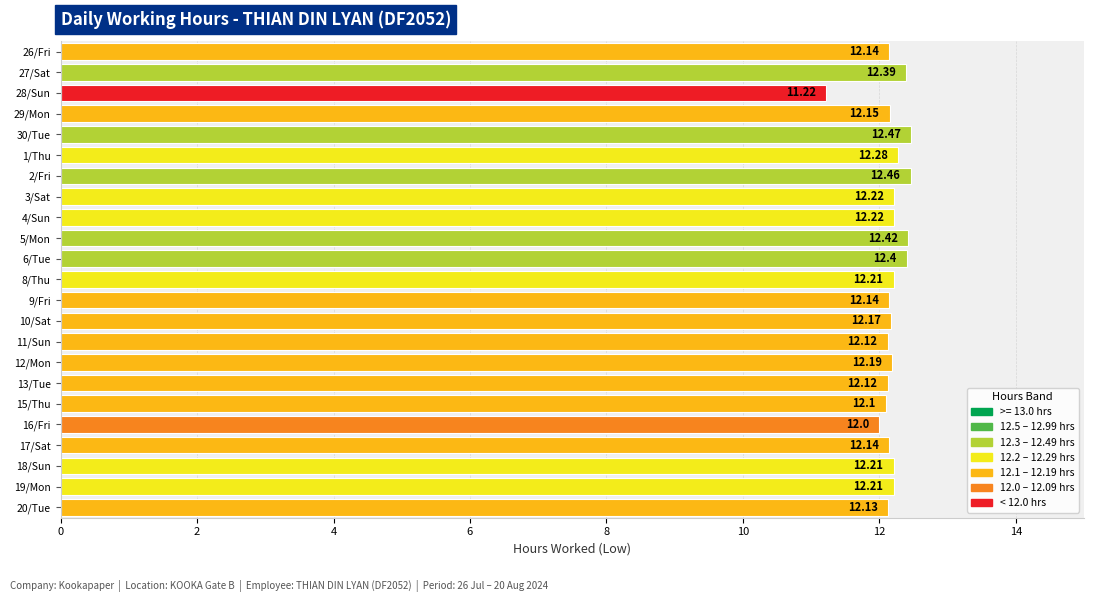

What is the difference between the values at 18/Sun and 28/Sun?

1.0